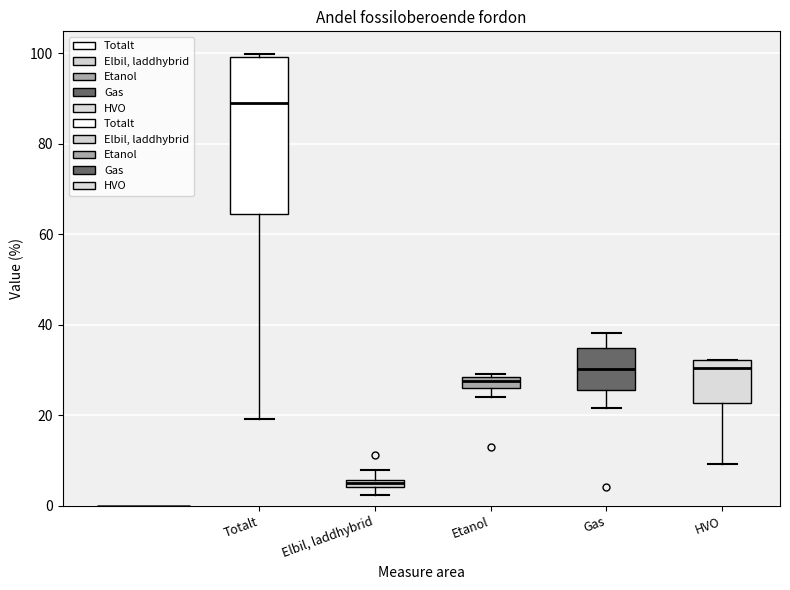

Which box is the tallest, from its lower edge to its upper edge?

Totalt